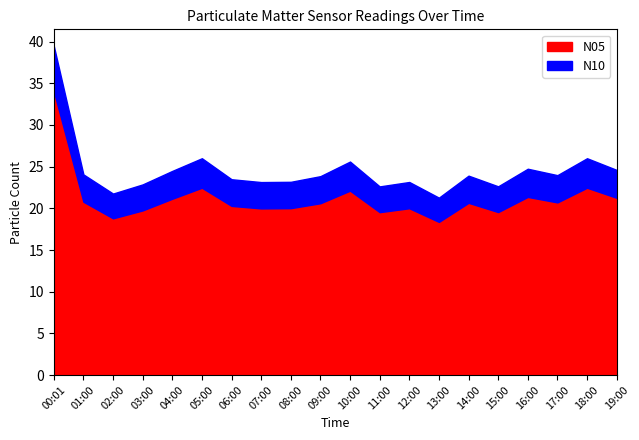

At which category does N10 reach its first local valley?

02:00